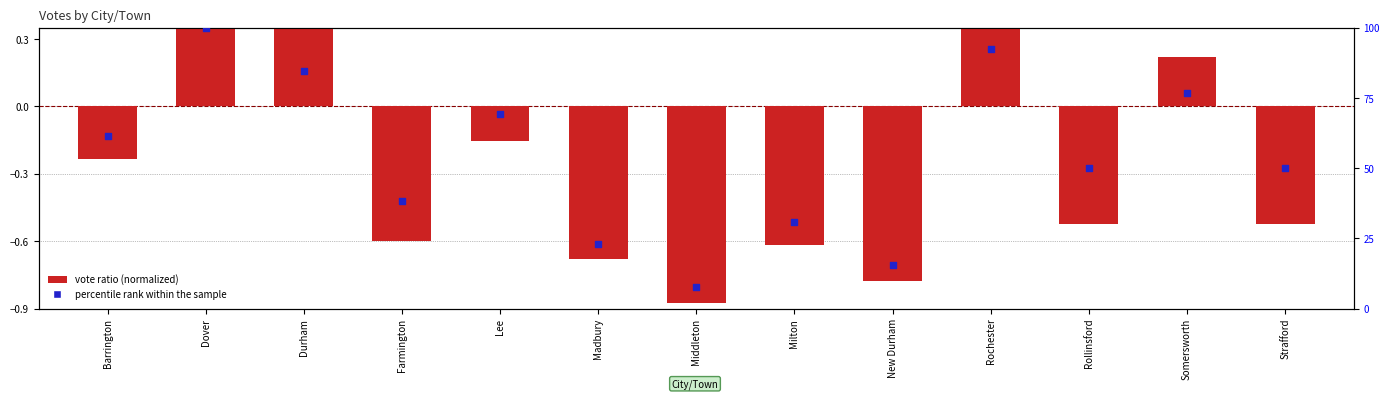

What is the total value across all series at Strafford?

49.5